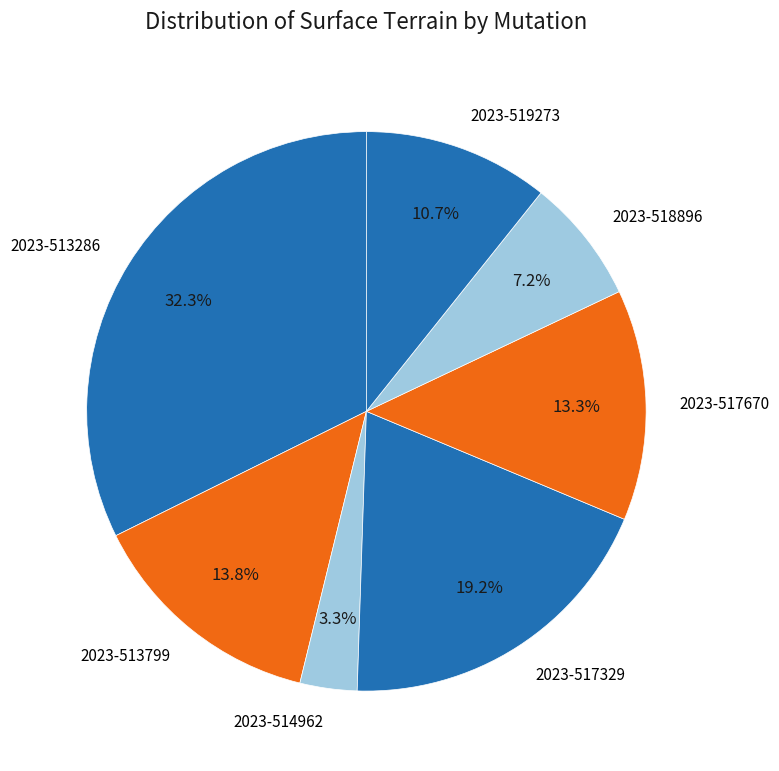

Which slice is the largest?

2023-513286